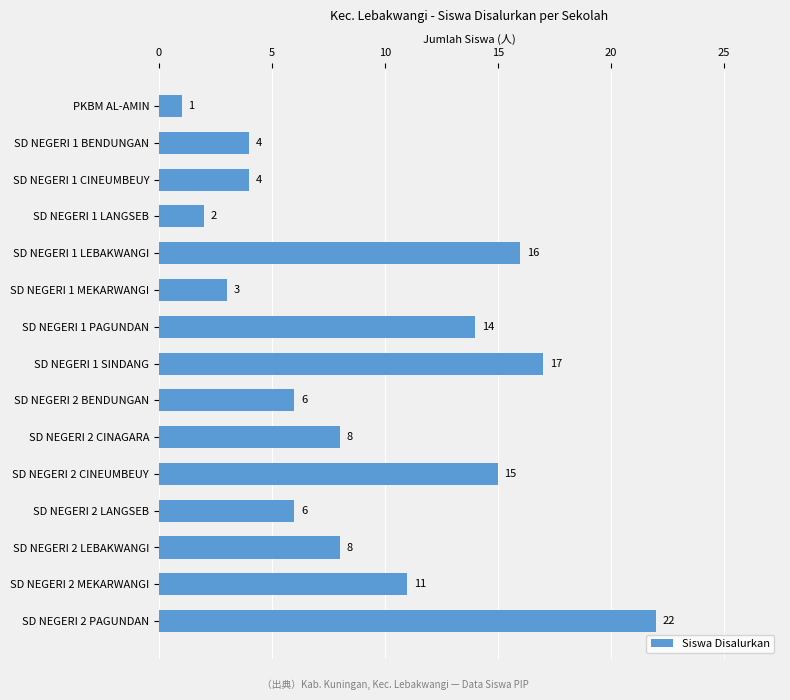

Where is the data nearest to the value 11?

SD NEGERI 2 MEKARWANGI